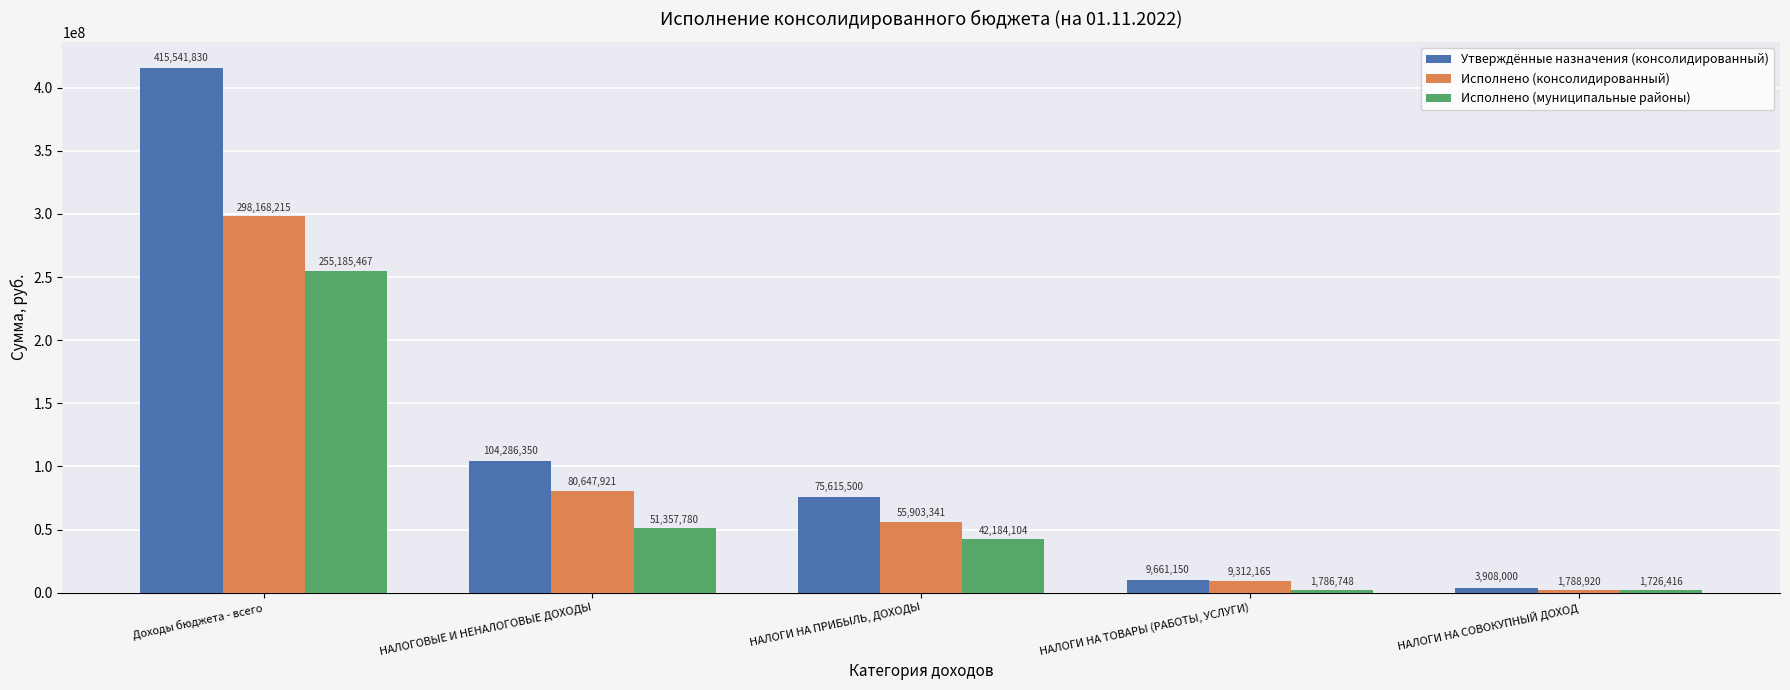

The value of Исполнено (консолидированный) at НАЛОГИ НА ПРИБЫЛЬ, ДОХОДЫ is 55903341.4. True or false?

True